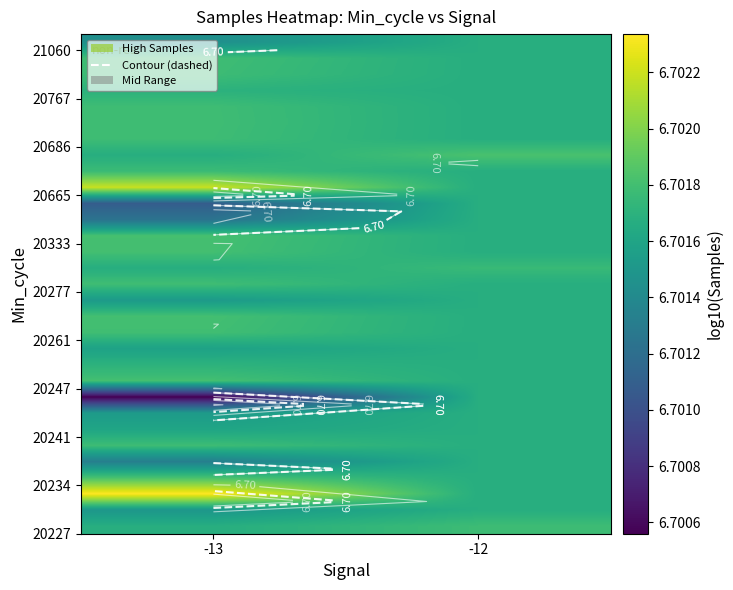

What is the smallest value displayed?

6.7